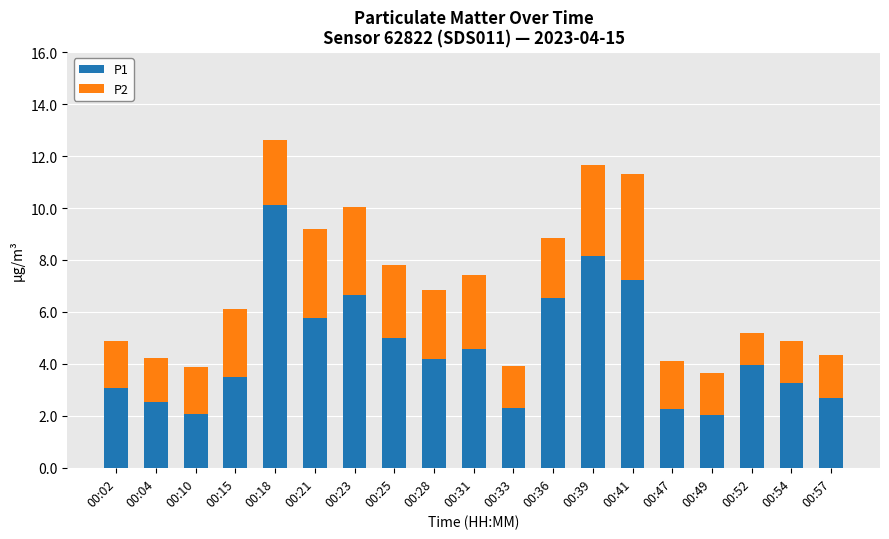

What is the difference between the second highest and minimum values in the P1 series?

6.1